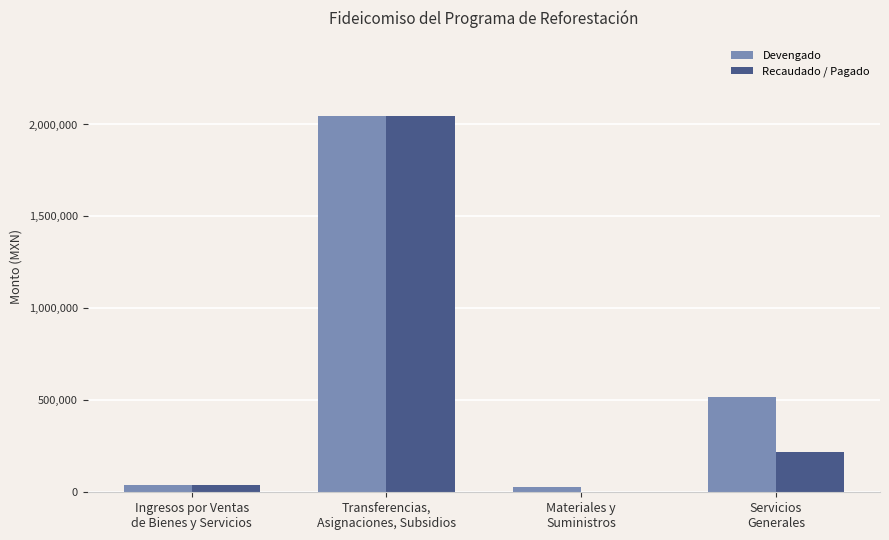

What is the greatest value displayed?

2046137.5